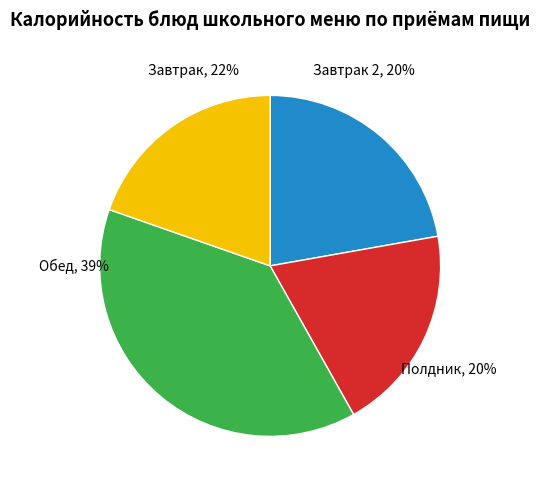

Is there any slice that represents more than half of the pie?

No